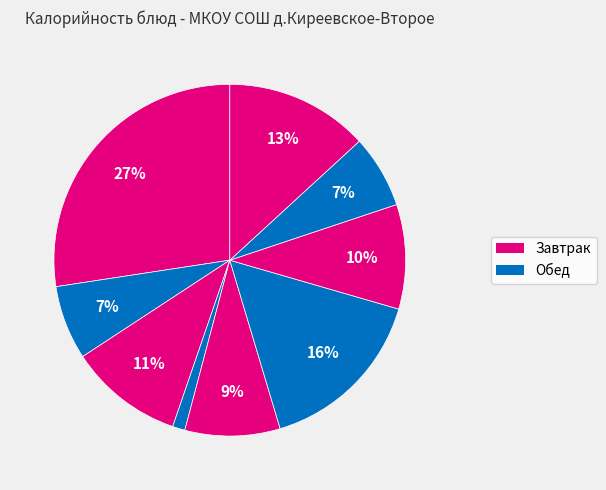

How many slices are in this pie chart?

9